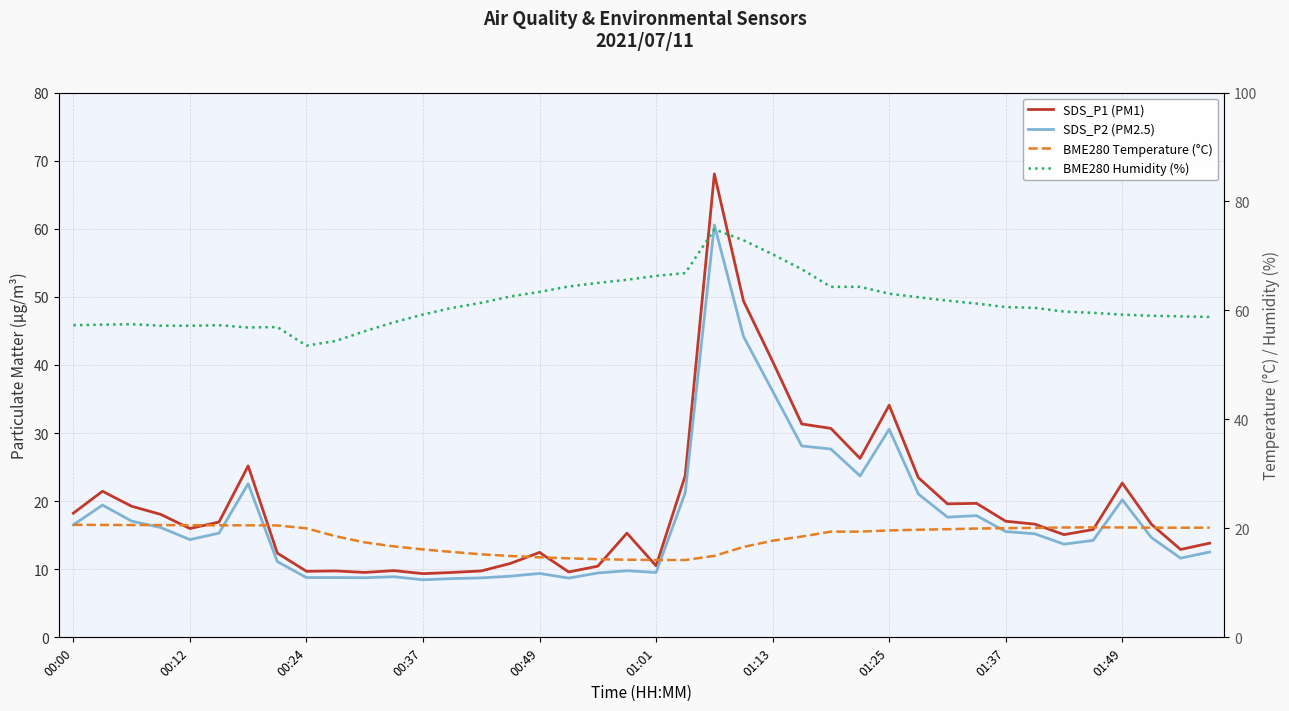

What is the sum of all SDS_P1 (PM1) values?

781.3